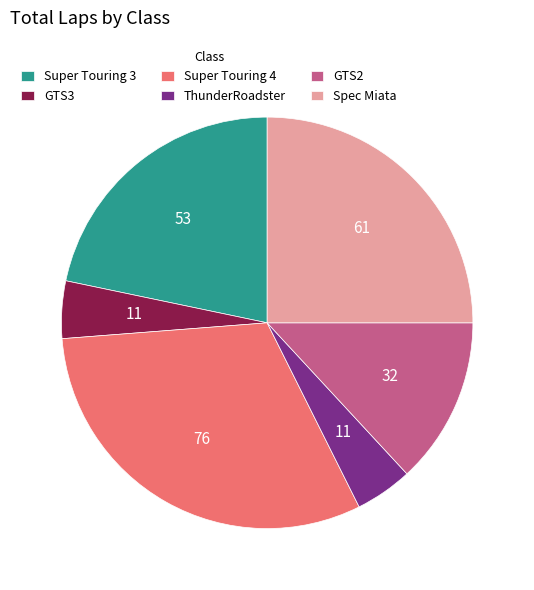

Is it true that GTS3 is 5% of the pie?

True